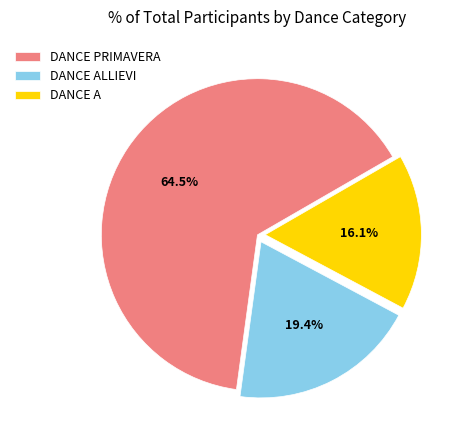

Rank the categories by value from lowest to highest.

DANCE A, DANCE ALLIEVI, DANCE PRIMAVERA